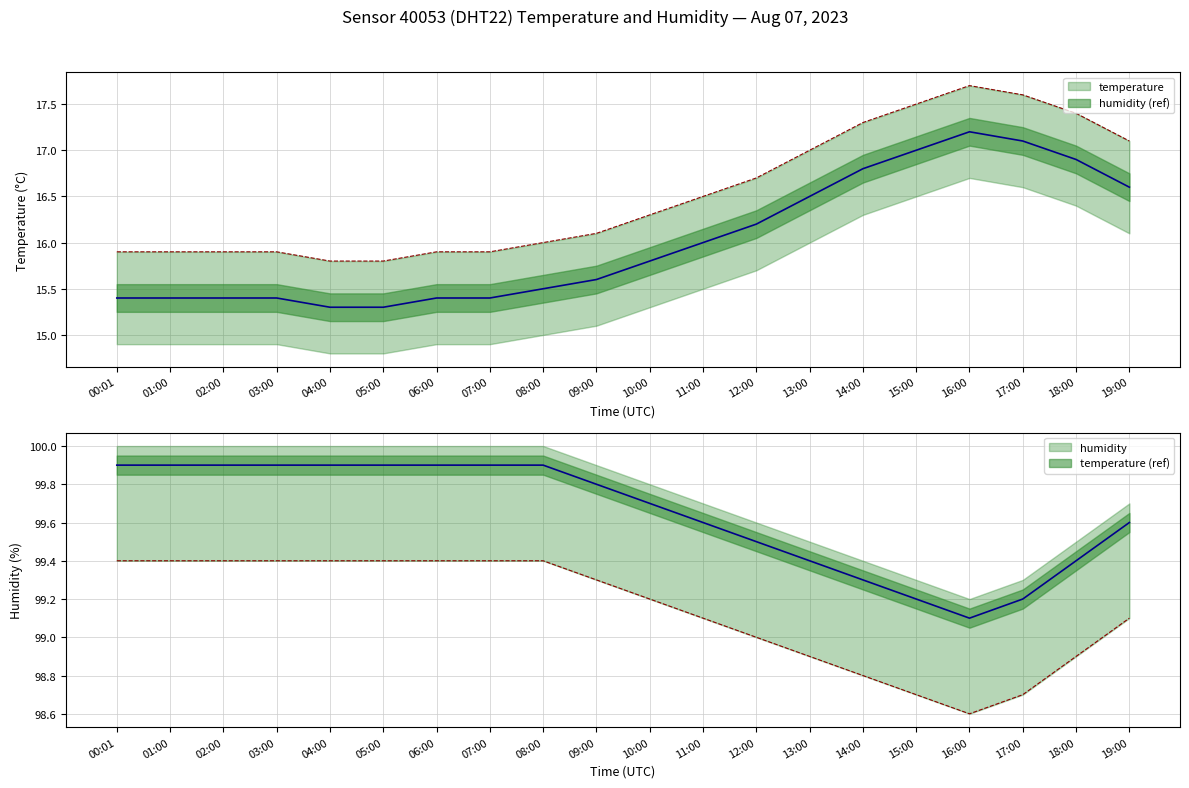

What is the label of the 17th point from the left?

16:00